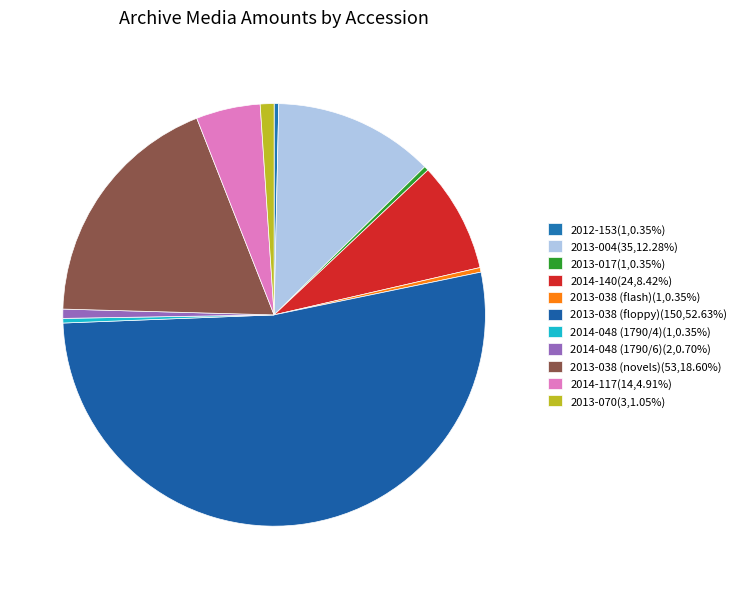

To the nearest percent, what percentage of the pie is 2014-140?

8%